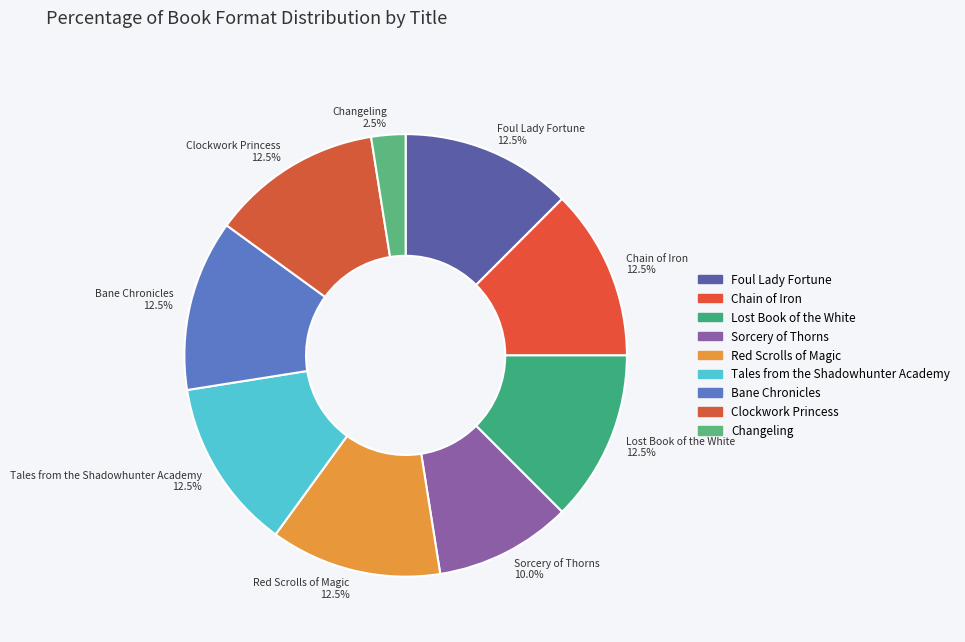

Which category has the smallest portion of the pie?

Changeling